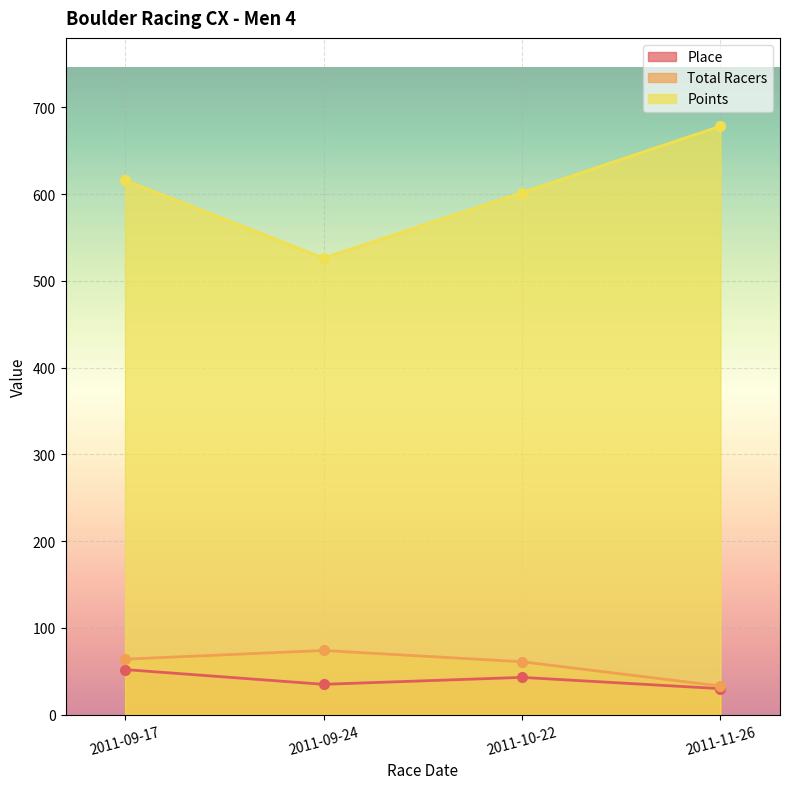

What is the value of the Total Racers point at the 2nd from the left?

74.0